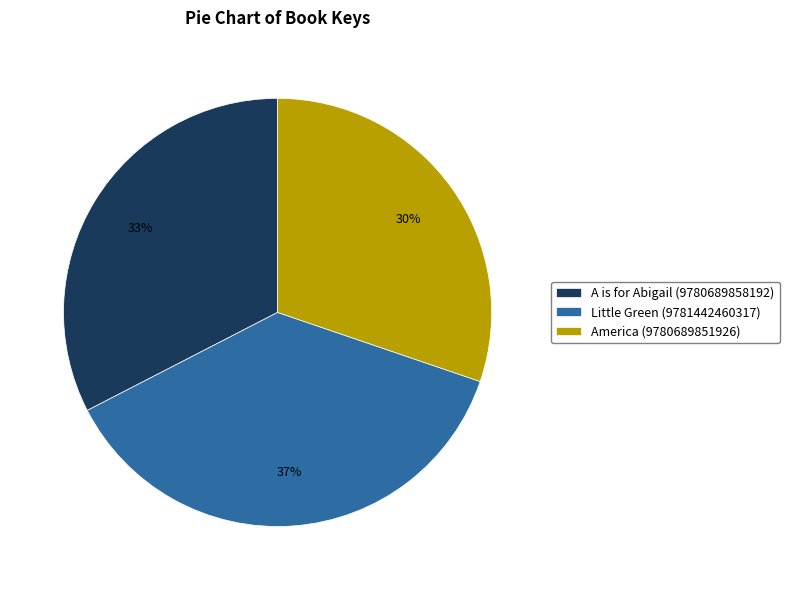

Combined, do America (9780689851926) and Little Green (9781442460317) account for over 50%?

Yes